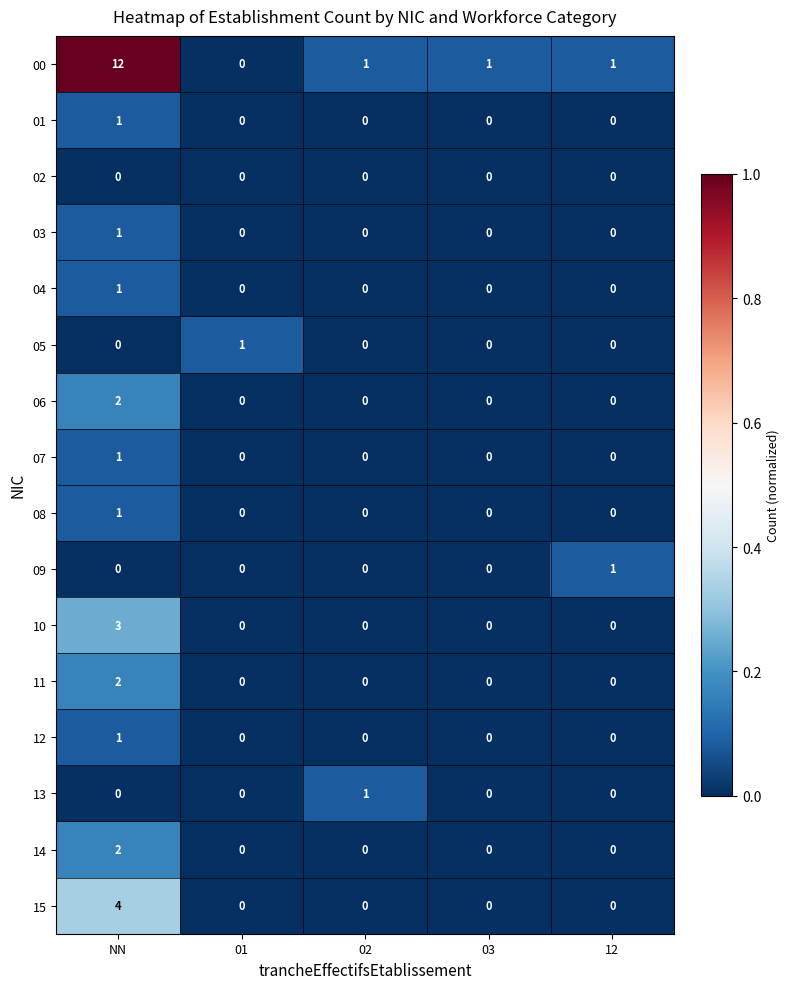

True or false: 04 has a value of 0 at 12.

True